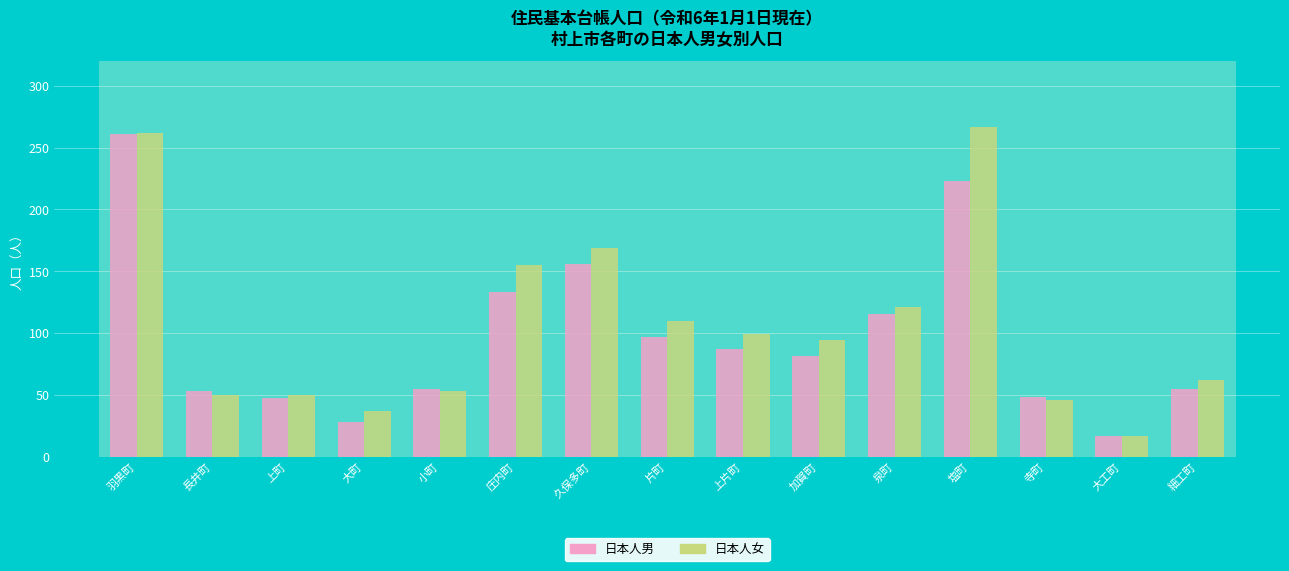

What is the greatest value displayed?

267